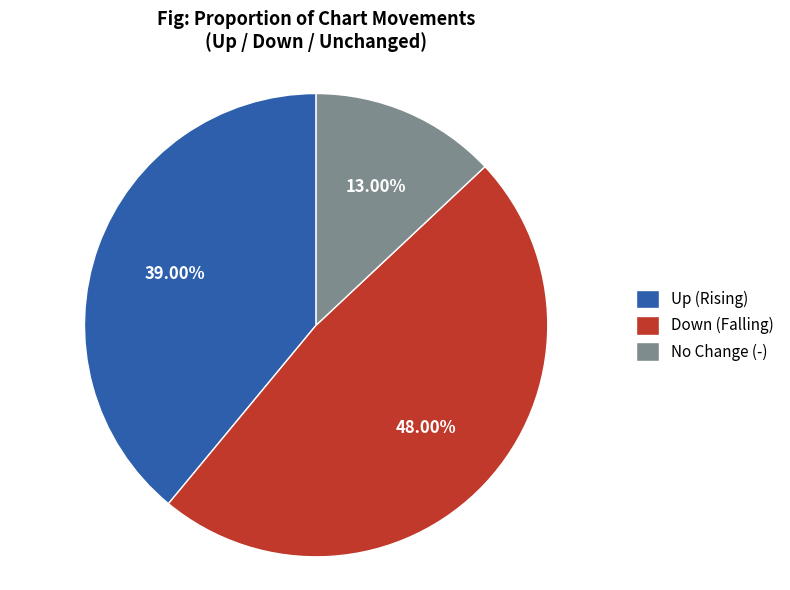

Is the sum of No Change (-) and Up (Rising) greater than half?

Yes